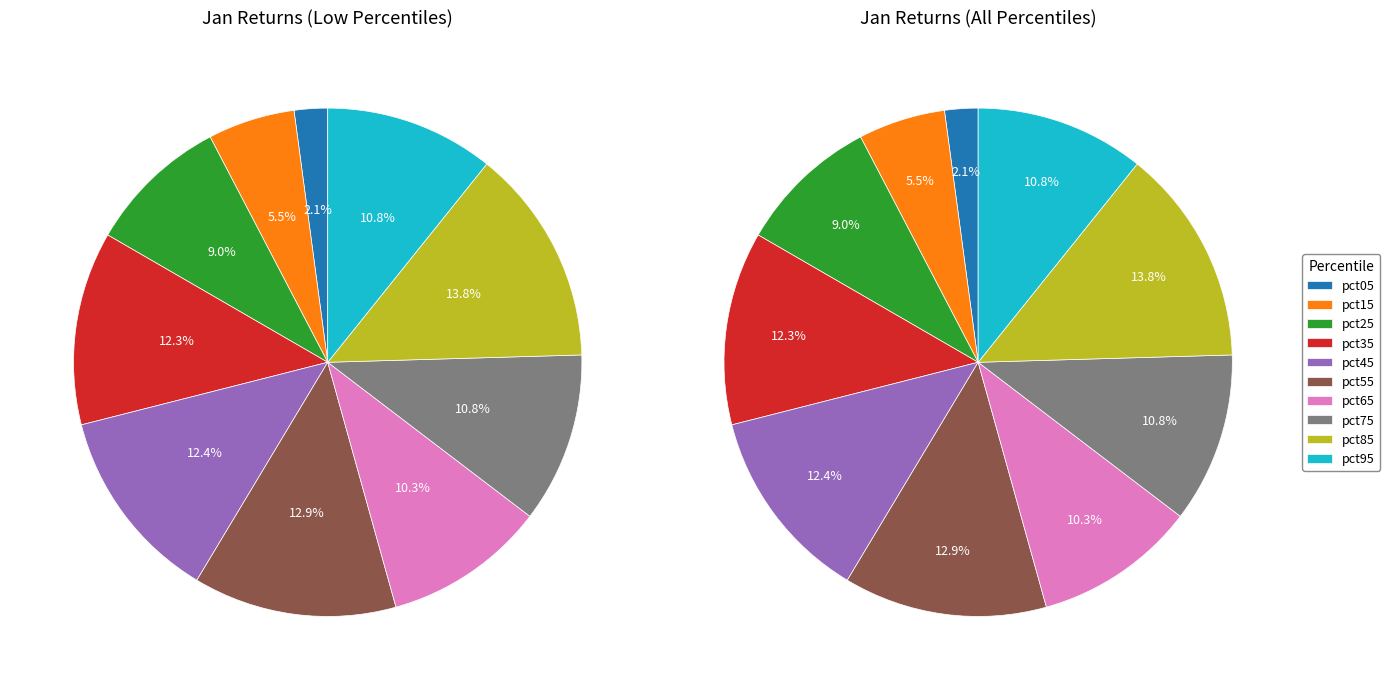

Is it true that 3 is 12% of the pie?

True